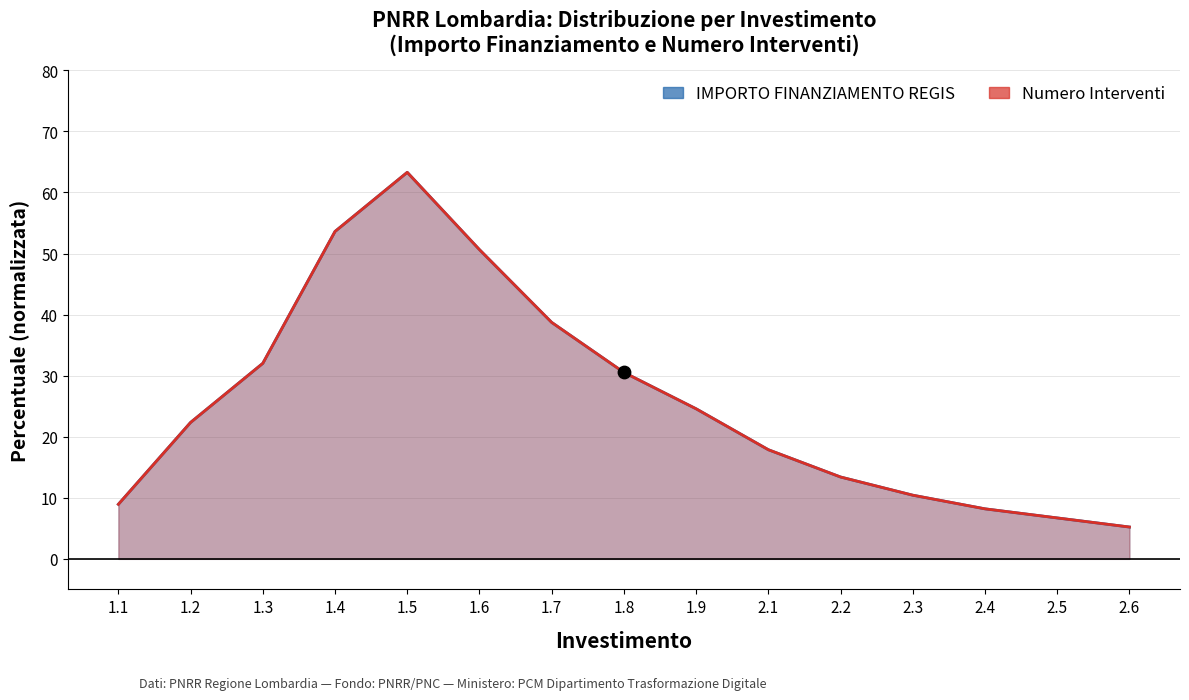

Is the value of Numero Interventi at 1.8 greater than the value of IMPORTO FINANZIAMENTO REGIS at 1.4?

No